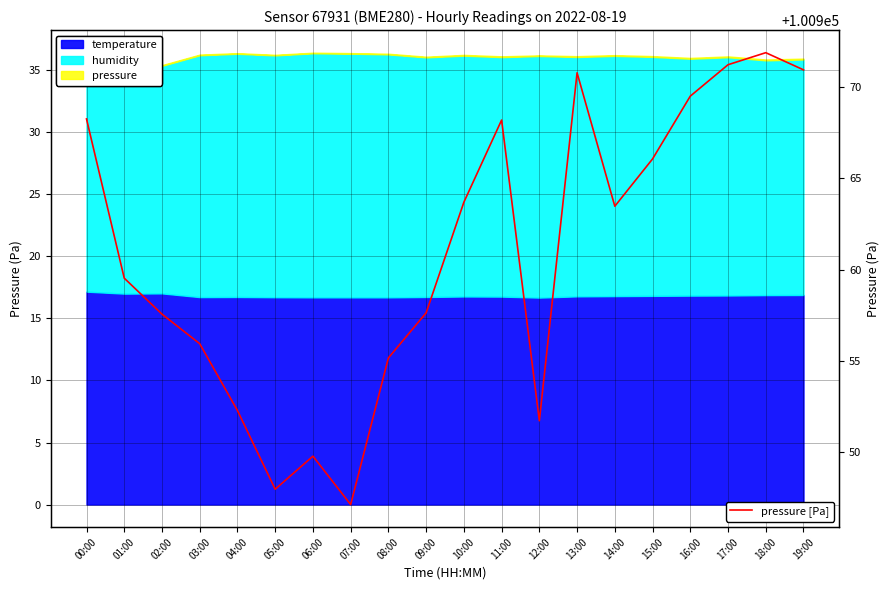

At which label does the data first exceed 100963?

00:00